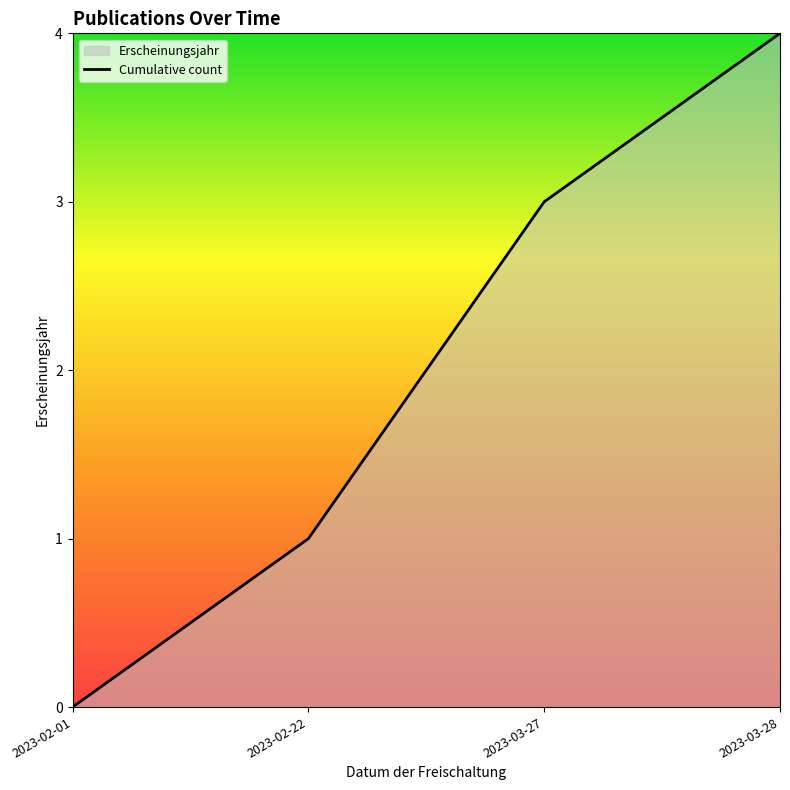

Where does the data first go above 3?

2023-03-28